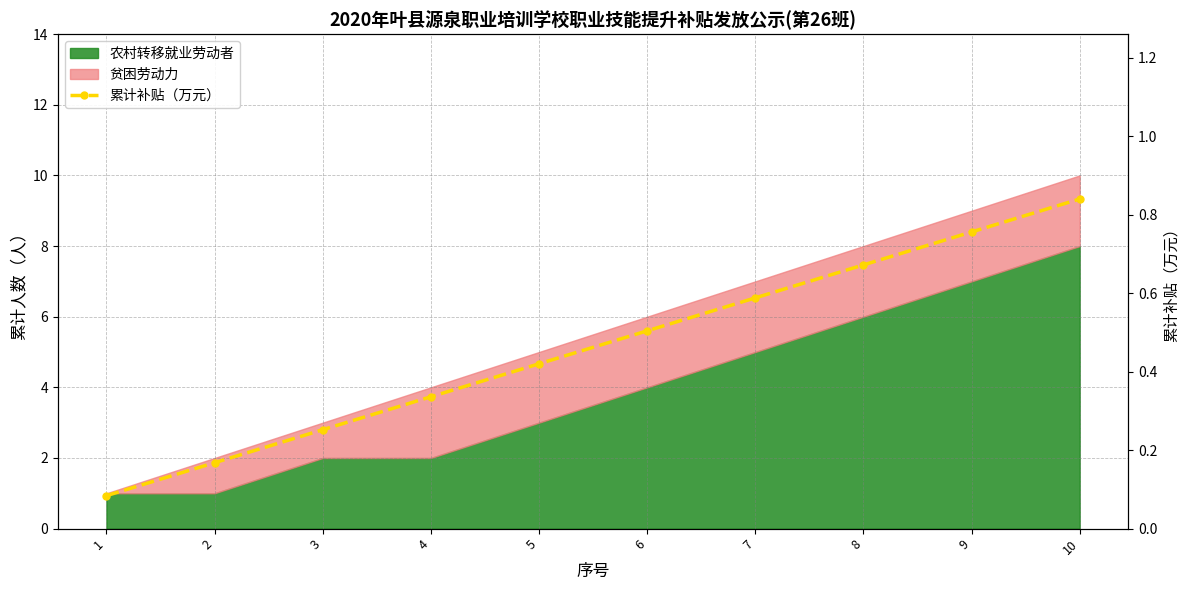

What is the change in value from 4 to 8?

+0.3